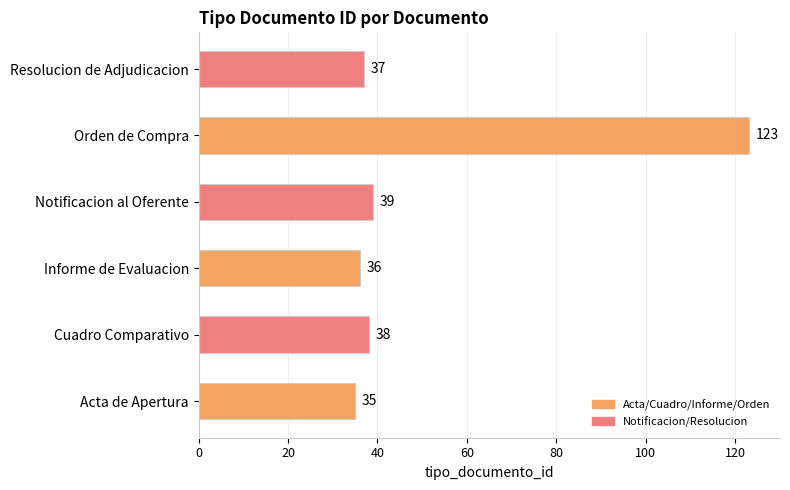

Rank the categories by value from highest to lowest.

Orden de Compra, Notificacion al Oferente, Cuadro Comparativo, Resolucion de Adjudicacion, Informe de Evaluacion, Acta de Apertura